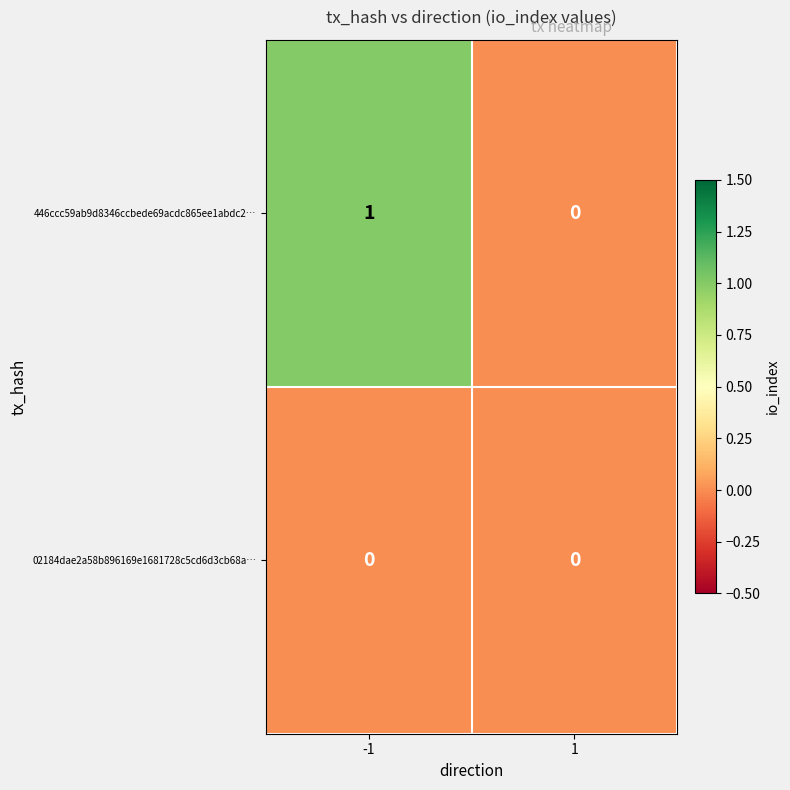

Which series has the widest spread of values?

446ccc59ab9d8346ccbede69acdc865ee1abdc2…